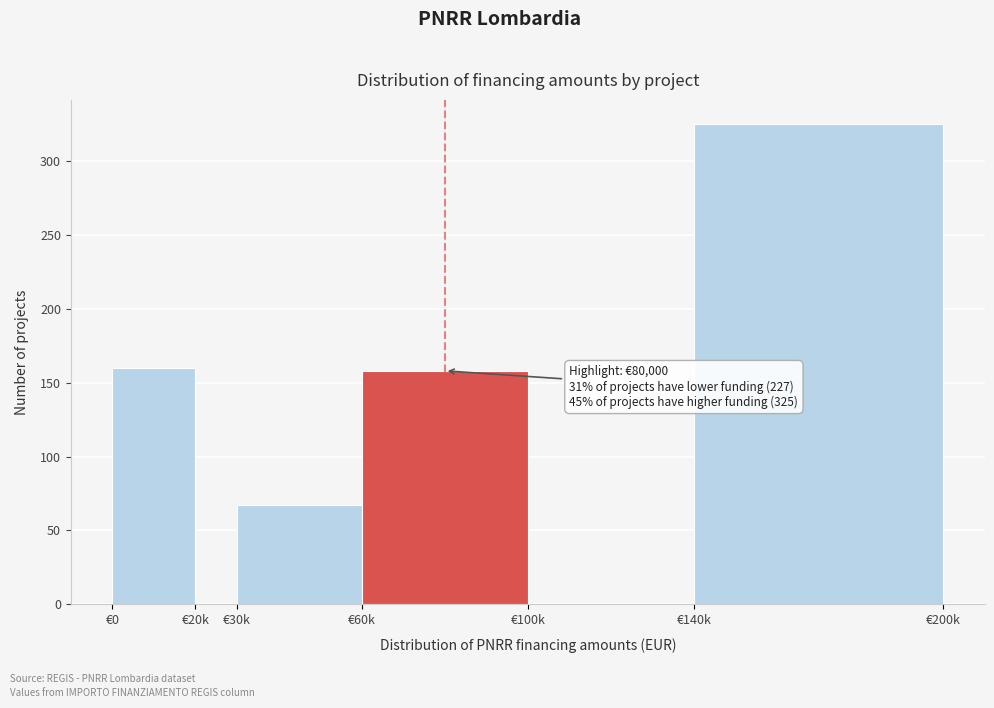

Reading left to right, list all the values displayed in this chart.

€0=160	€20k=0	€30k=67	€60k=158	€100k=0	€140k=325